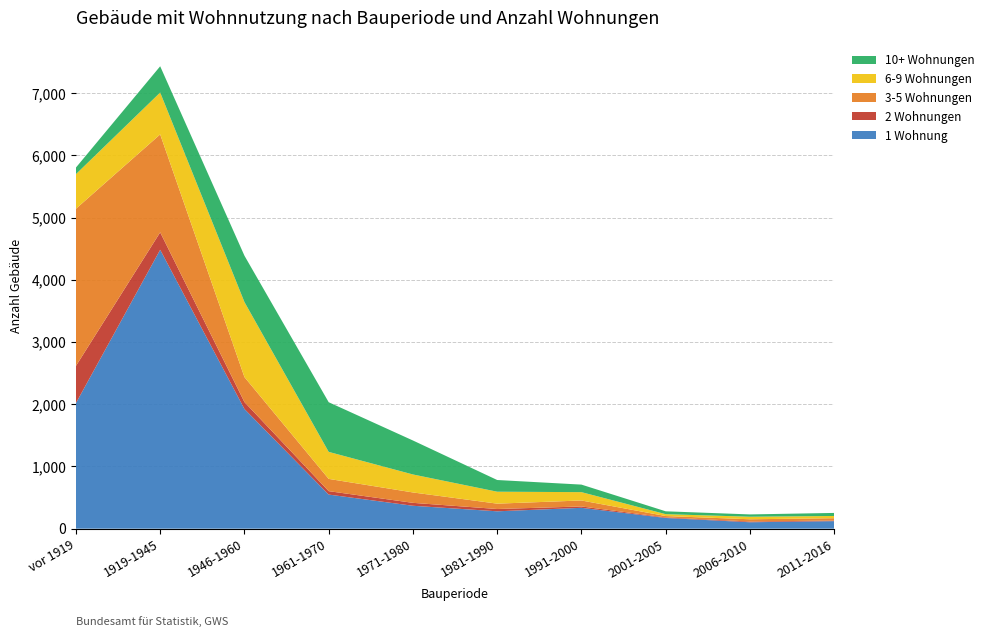

Reading left to right, transcribe all the data shown in this chart.

1 Wohnung: vor 1919=2018	1919-1945=4482	1946-1960=1923	1961-1970=548	1971-1980=368	1981-1990=279	1991-2000=335	2001-2005=172	2006-2010=103	2011-2016=121
2 Wohnungen: vor 1919=597	1919-1945=280	1946-1960=112	1961-1970=55	1971-1980=47	1981-1990=37	1991-2000=22	2001-2005=9	2006-2010=12	2011-2016=10
3-5 Wohnungen: vor 1919=2526	1919-1945=1574	1946-1960=401	1961-1970=197	1971-1980=167	1981-1990=86	1991-2000=96	2001-2005=22	2006-2010=36	2011-2016=37
6-9 Wohnungen: vor 1919=556	1919-1945=673	1946-1960=1206	1961-1970=434	1971-1980=289	1981-1990=192	1991-2000=134	2001-2005=30	2006-2010=41	2011-2016=36
10+ Wohnungen: vor 1919=106	1919-1945=422	1946-1960=745	1961-1970=798	1971-1980=546	1981-1990=188	1991-2000=121	2001-2005=46	2006-2010=37	2011-2016=49